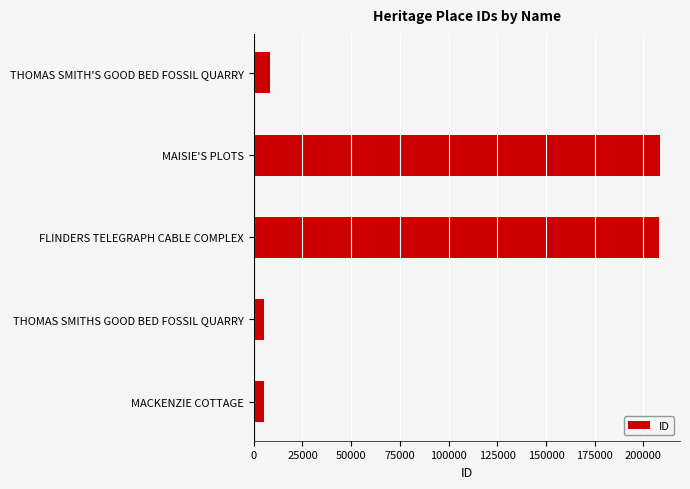

What is the average value?

87112